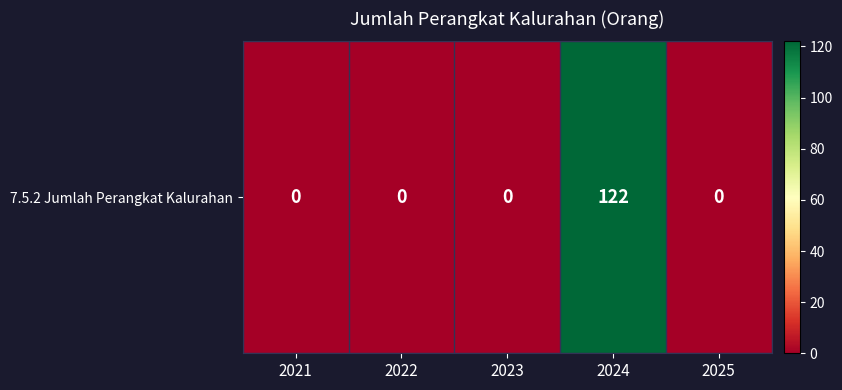

List the labels in order of value, largest first.

2024, 2021, 2022, 2023, 2025